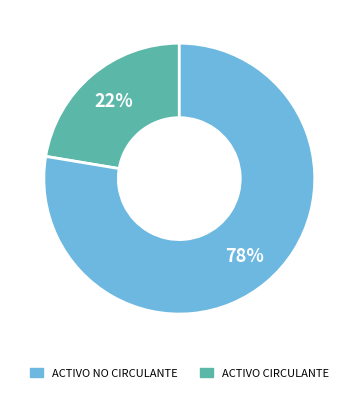

To the nearest percent, what is the average slice percentage?

50%